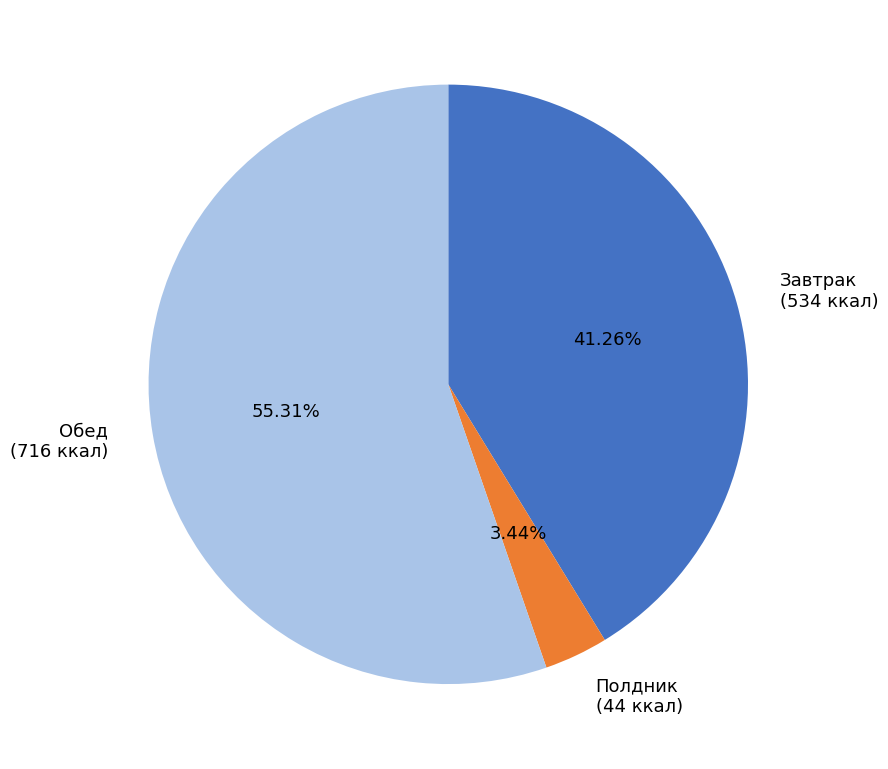

Is there a majority slice in this chart?

Yes